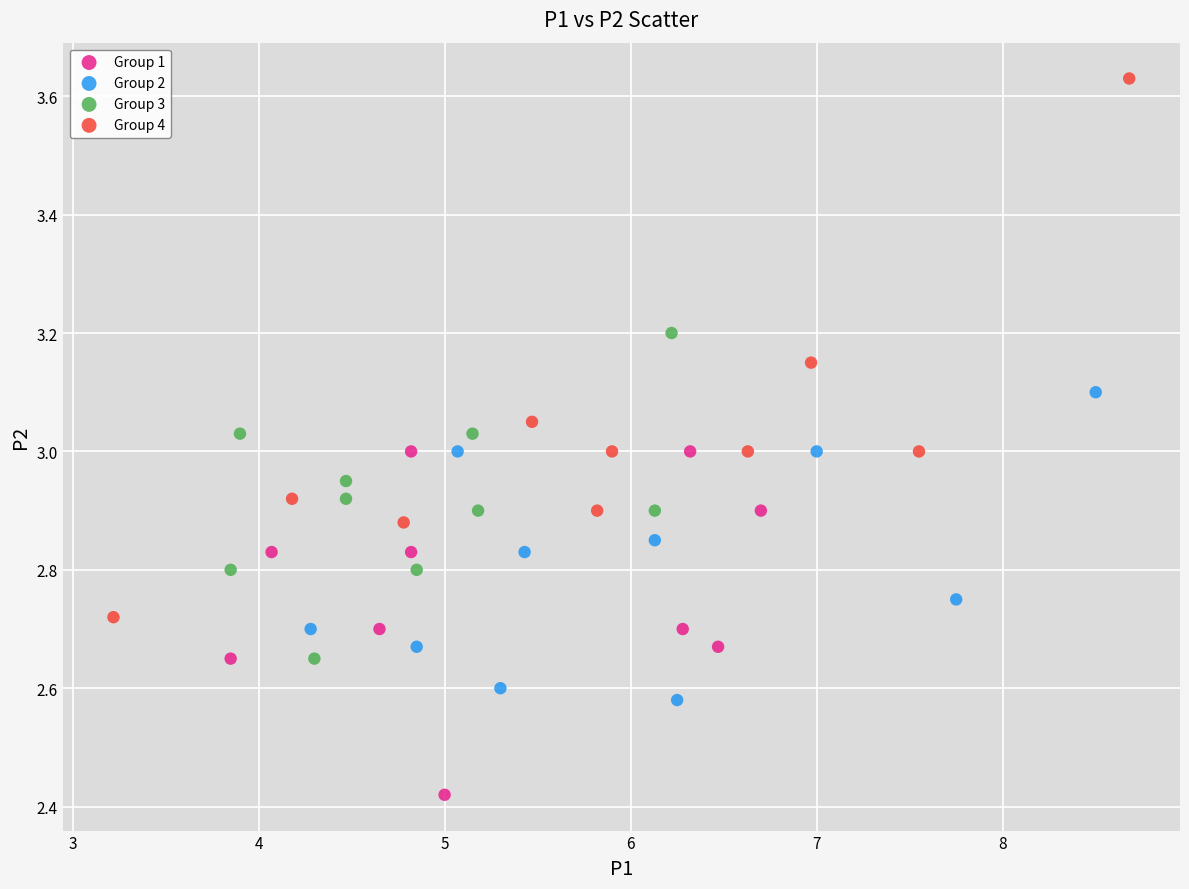

Which series contains the lowest Y value?

Group 1